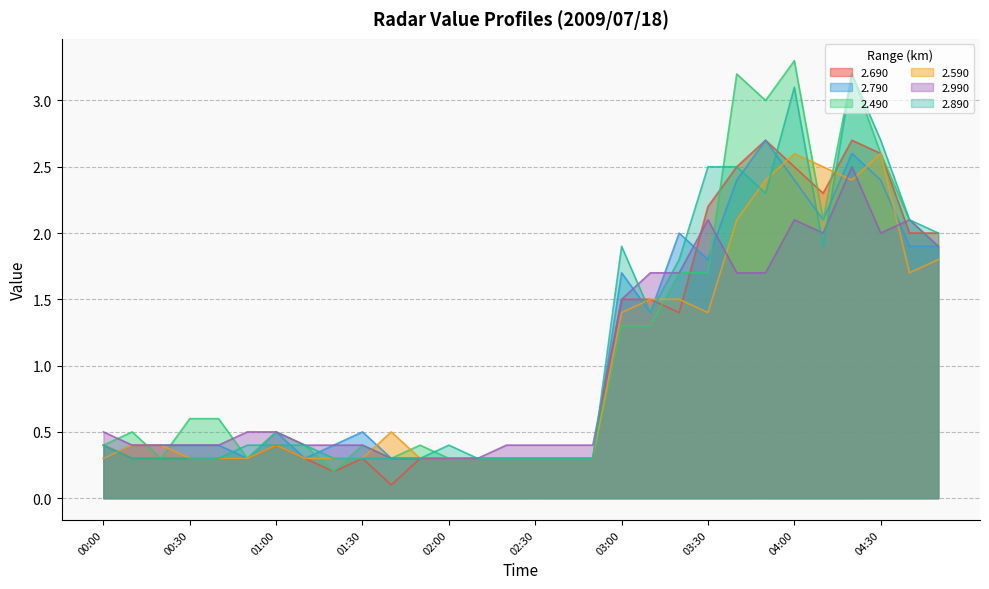

Which series changed the most between 00:40 and 03:50?

2.690